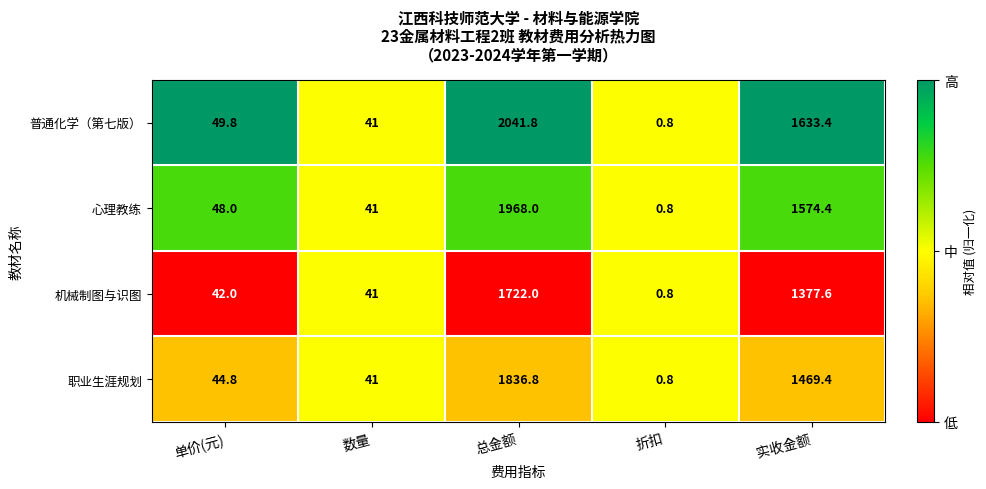

List the series in order of their peak value, lowest first.

机械制图与识图, 职业生涯规划, 心理教练, 普通化学（第七版）